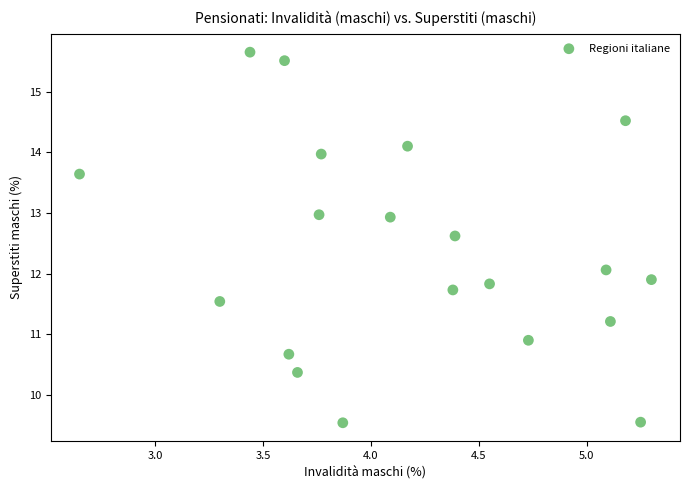

What is the range of X values (max minus min)?

2.6